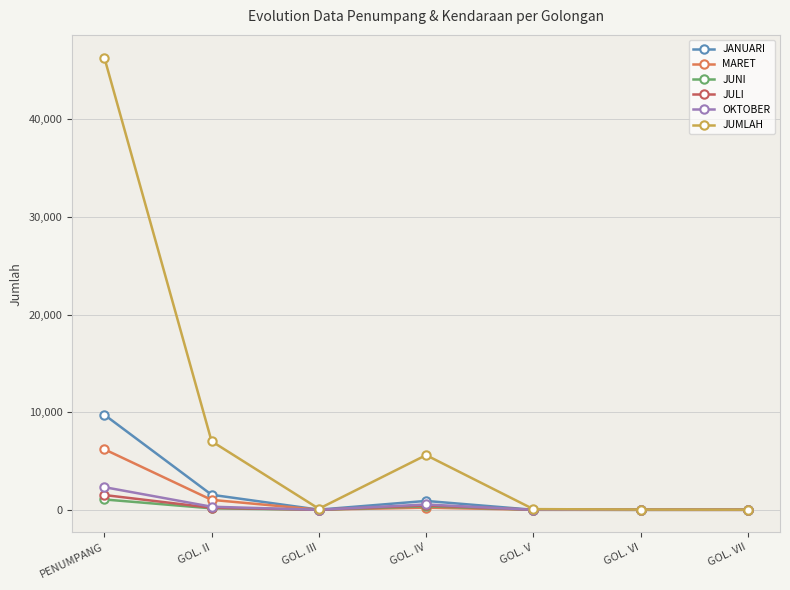

What position from the right is GOL. V?

3